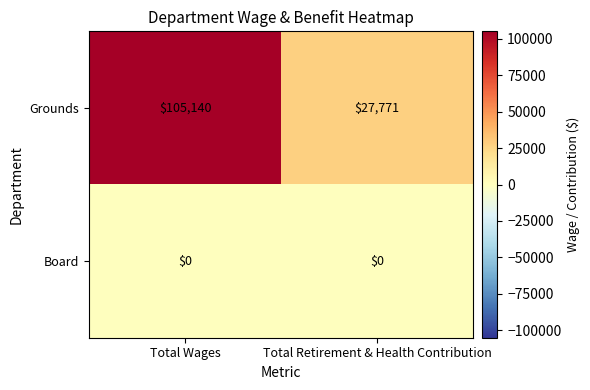

What is the difference between the highest and lowest values at Total Retirement & Health Contribution?

27771